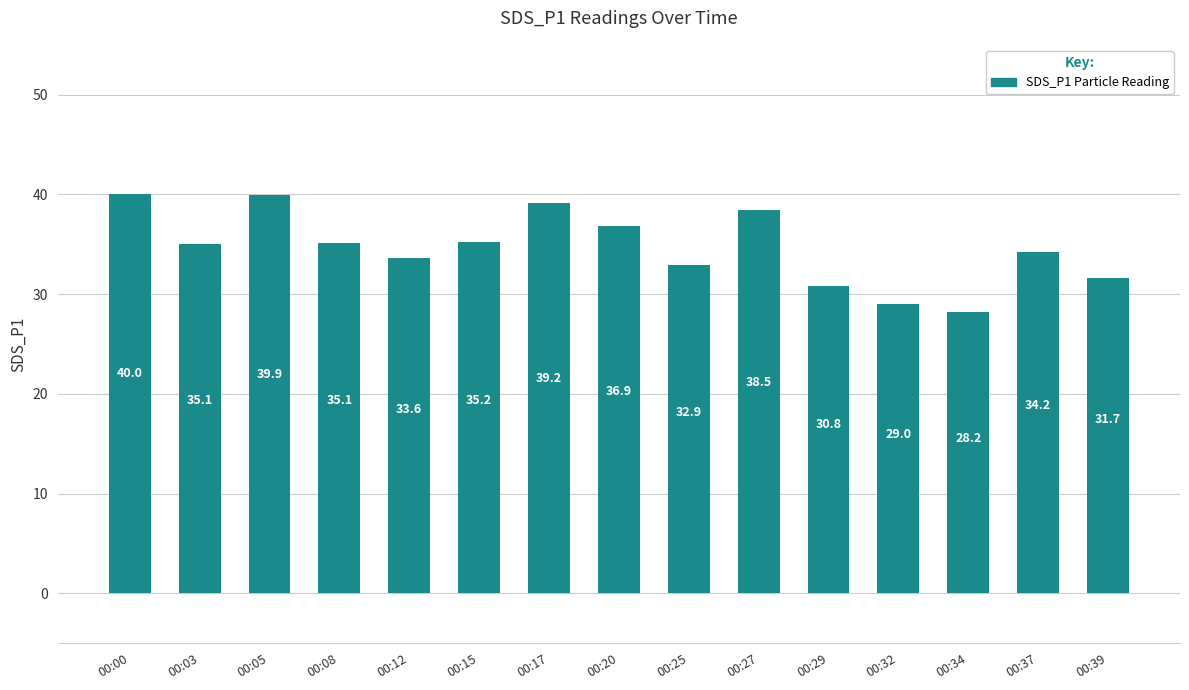

What is the greatest value displayed?

40.0